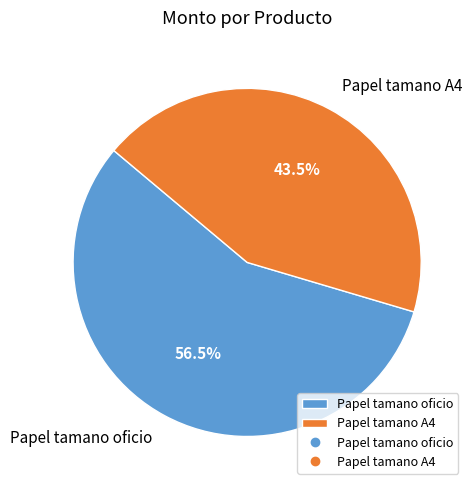

How many segments does this pie chart have?

2